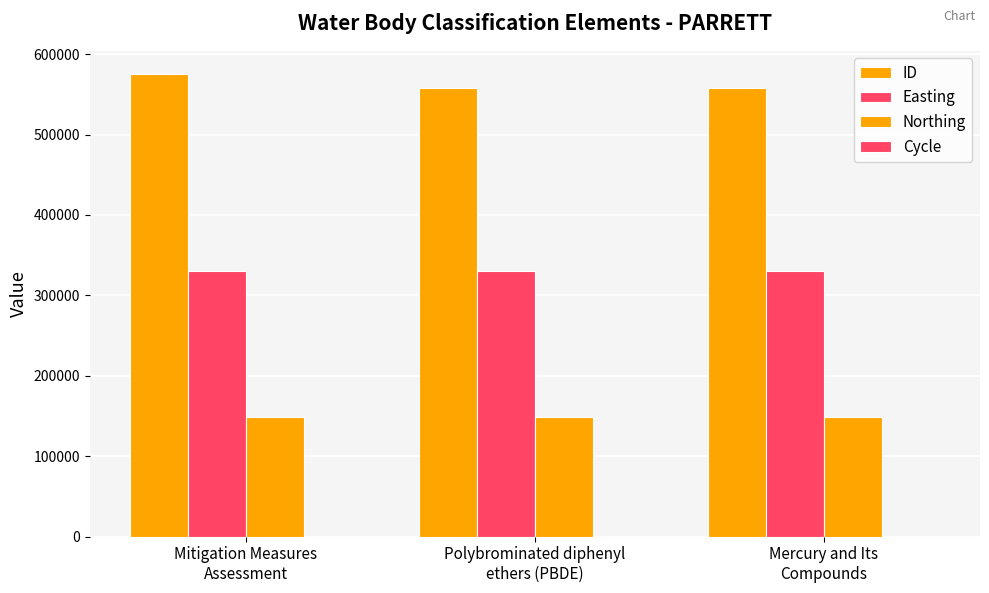

At which label is Northing closest to 148978?

Mitigation Measures
Assessment